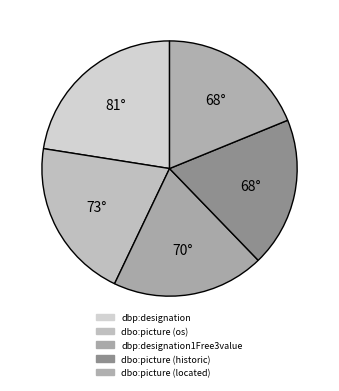

How many segments does this pie chart have?

5